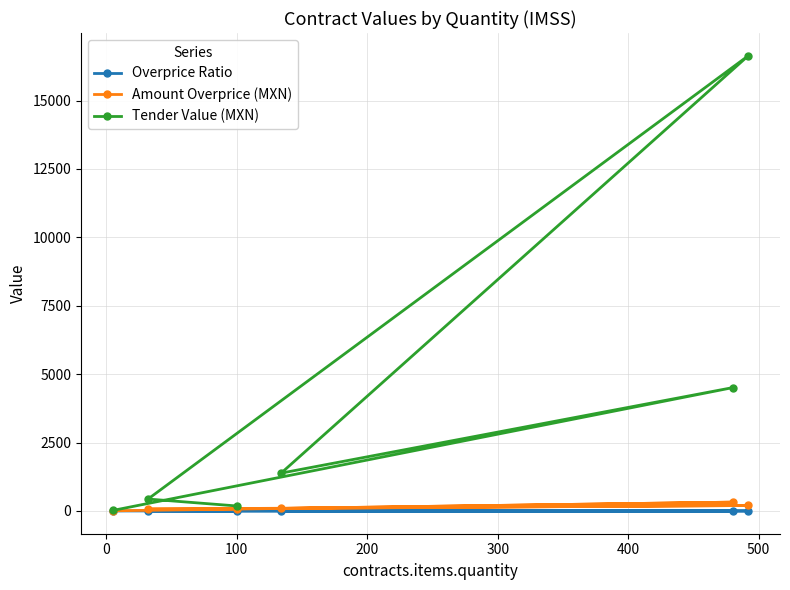

What is the maximum value for Overprice Ratio?

1.4